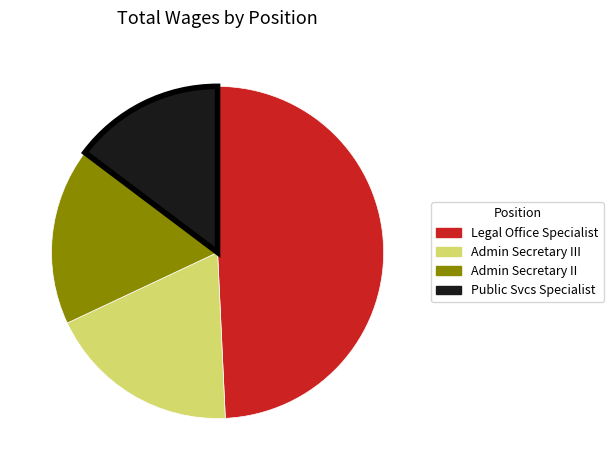

Does any single category account for the majority?

No